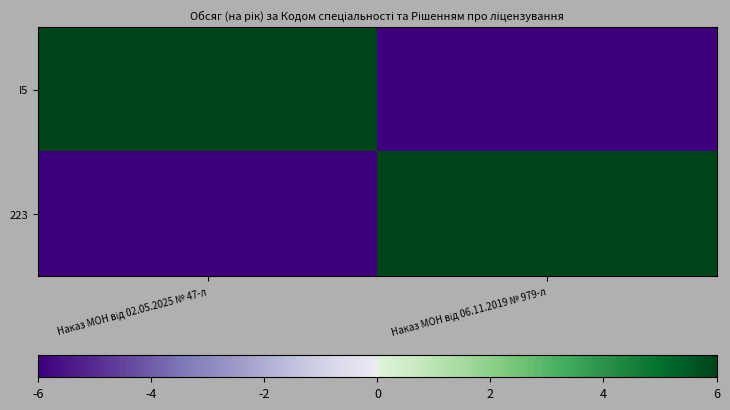

Which label corresponds to the smallest value in the chart?

Наказ МОН від 06.11.2019 № 979-л